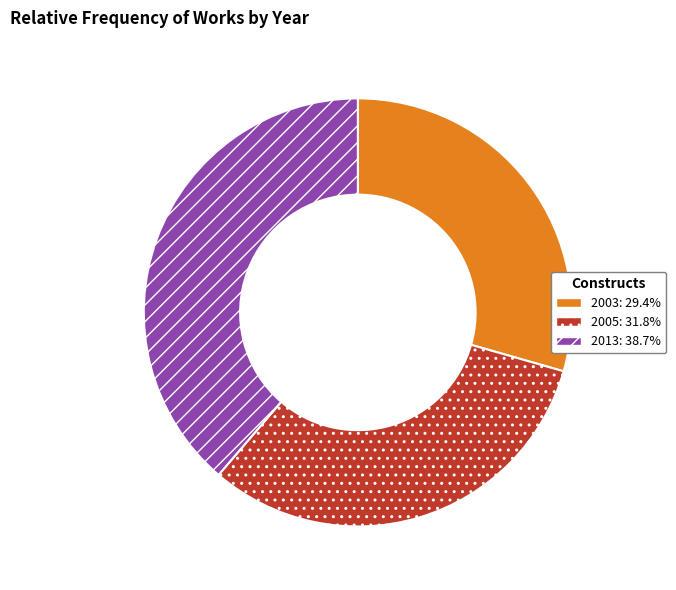

Does 2003 represent more than half of the total?

No